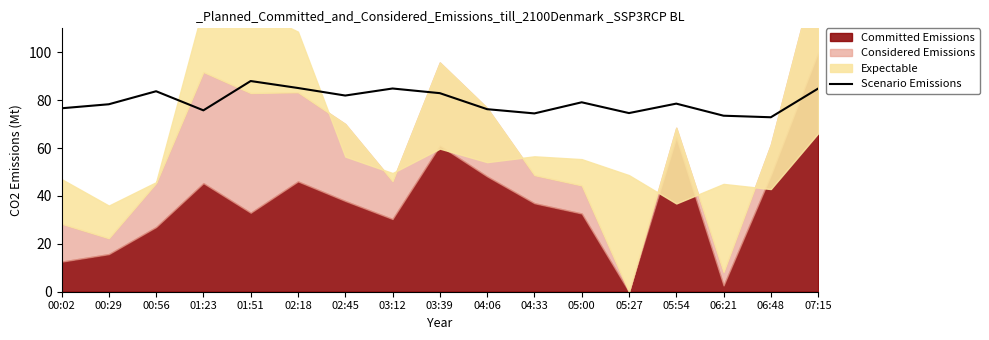

True or false: the data shows 136.6 at 00:02.

False